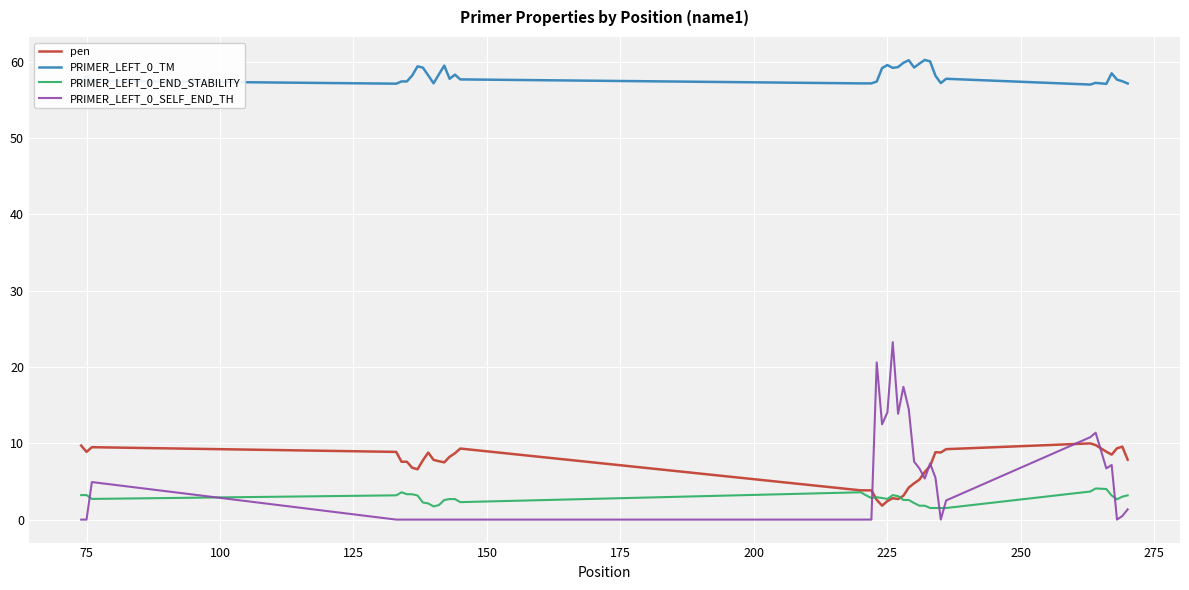

How many lines are shown in the chart?

4